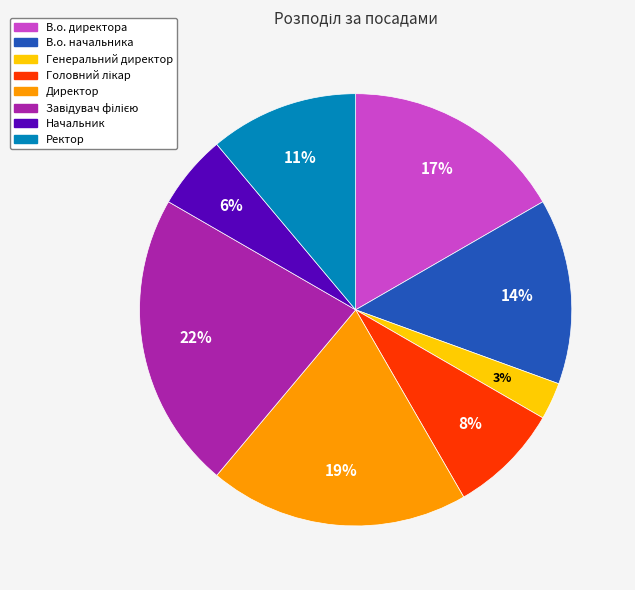

To the nearest percent, what is the average slice percentage?

12%